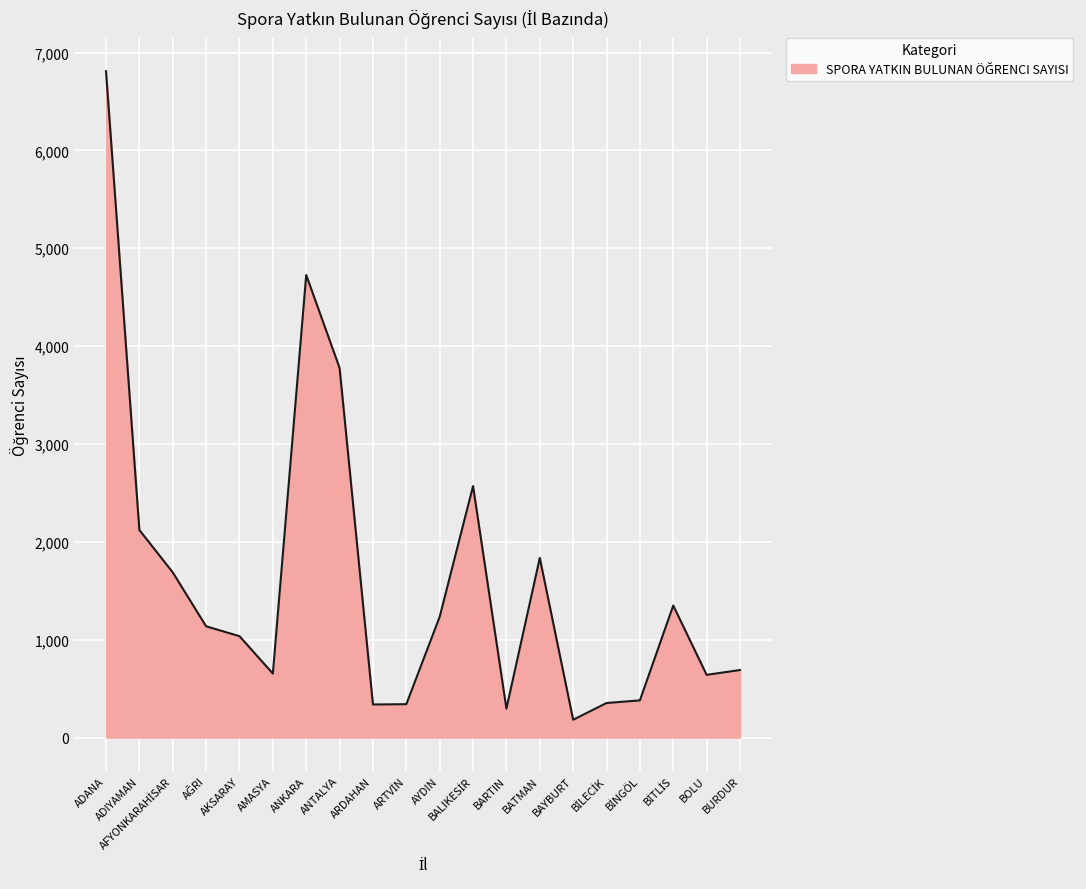

What is the difference between the maximum and minimum values?

6627